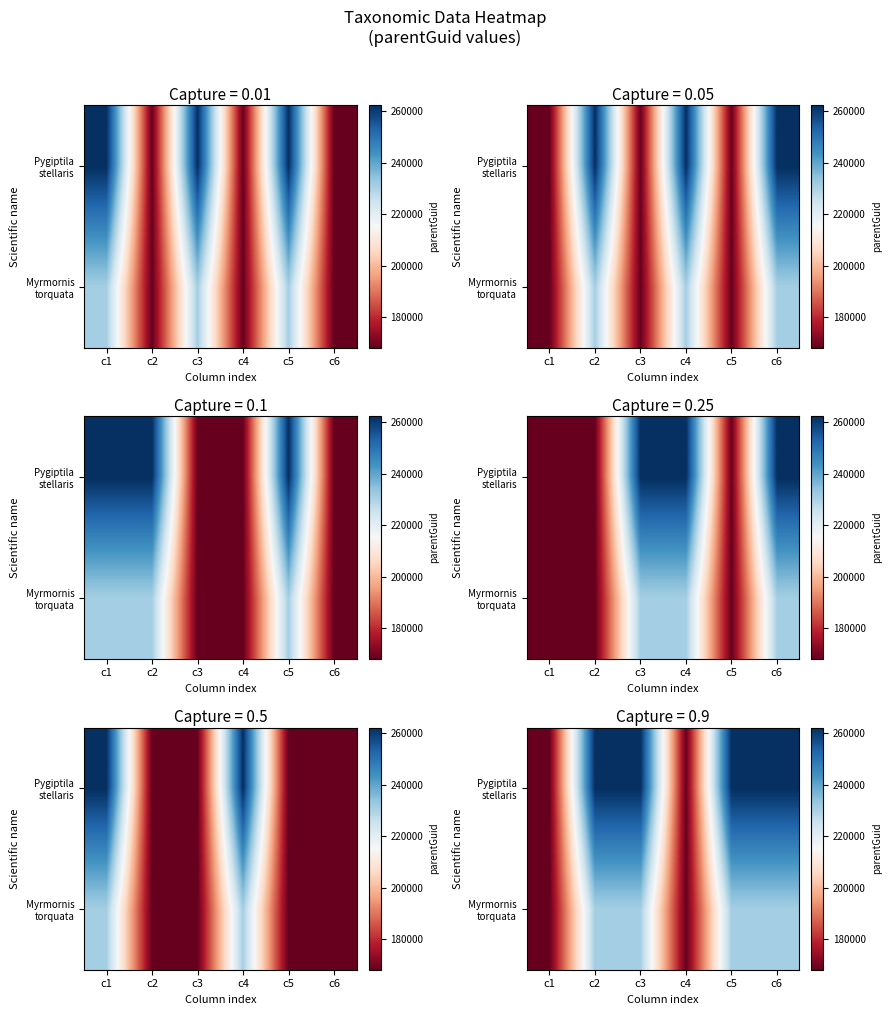

Count the Pygiptila stellaris values in the range 168209 to 262190.

6